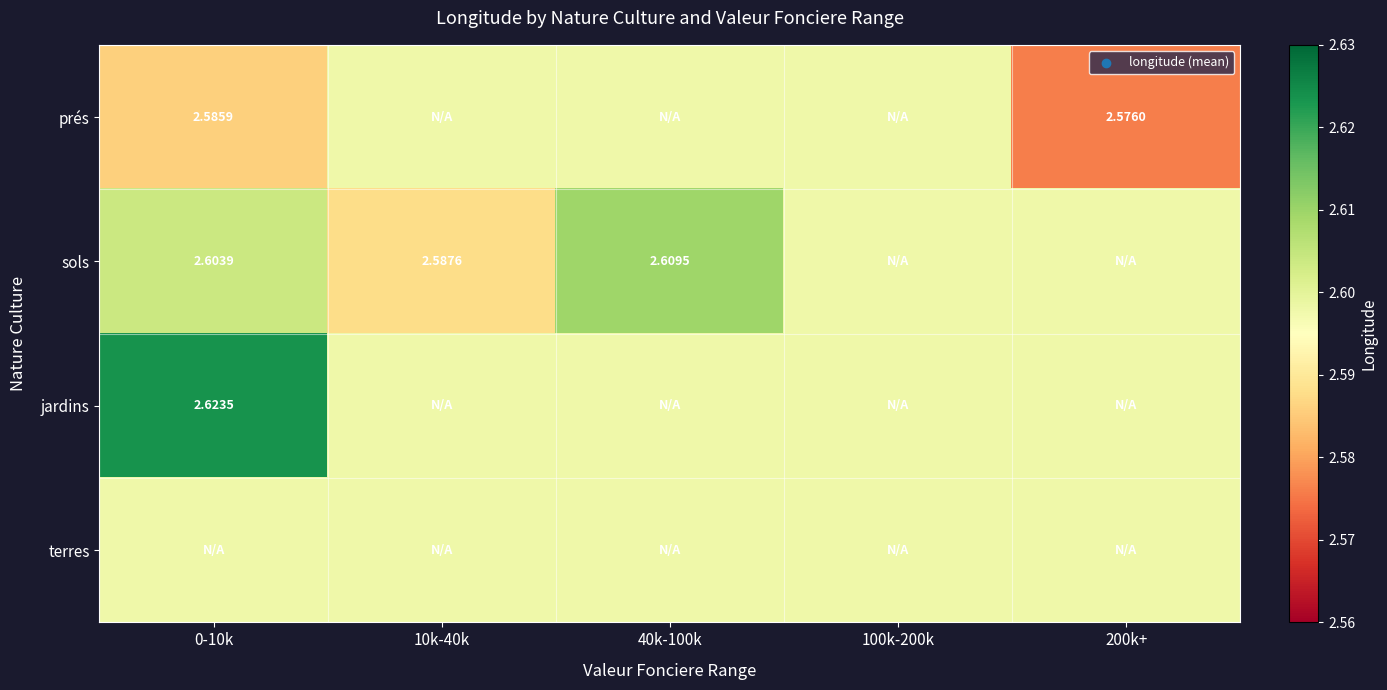

Is it true that terres equals 1.5 at 100k-200k?

False